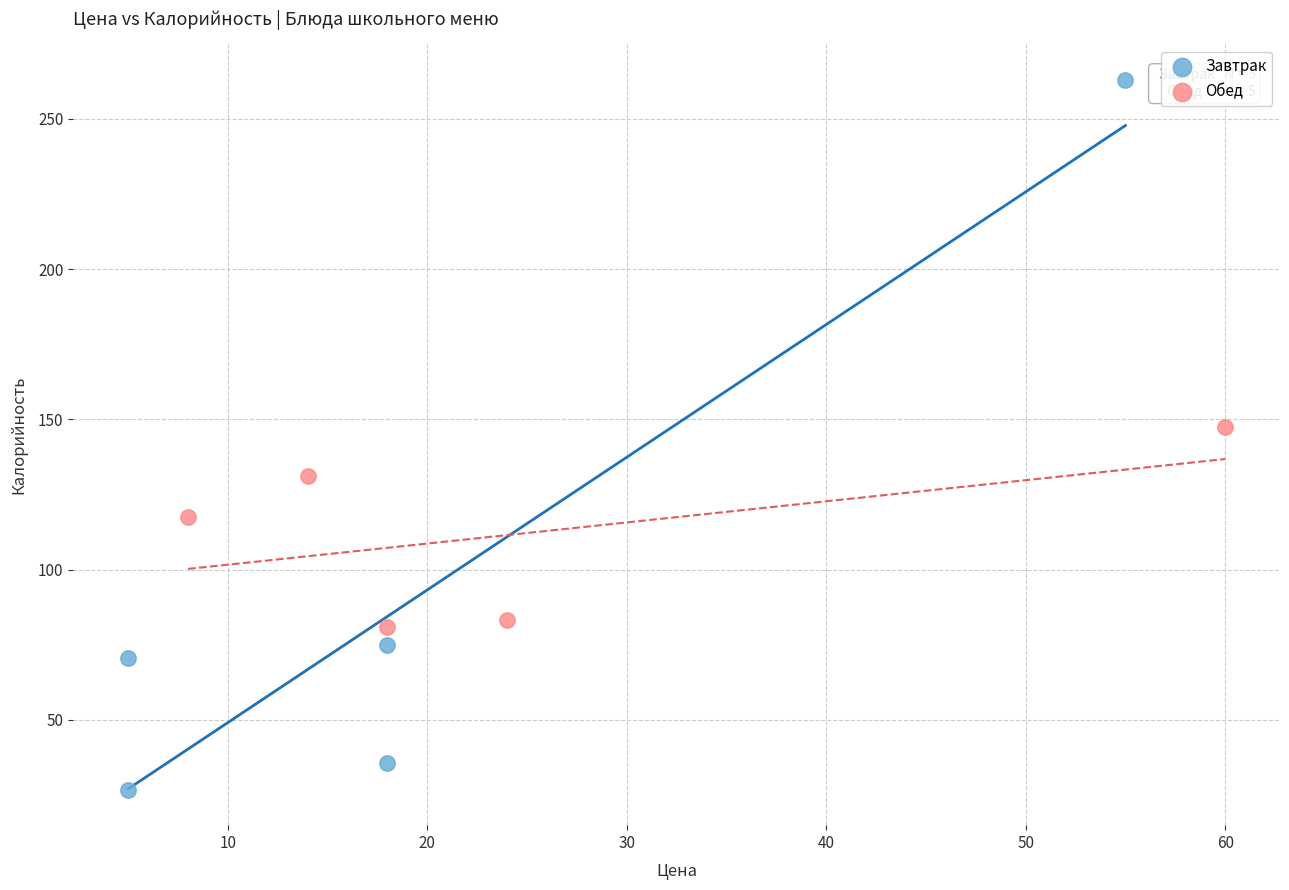

Which series reaches the minimum Y coordinate?

Завтрак